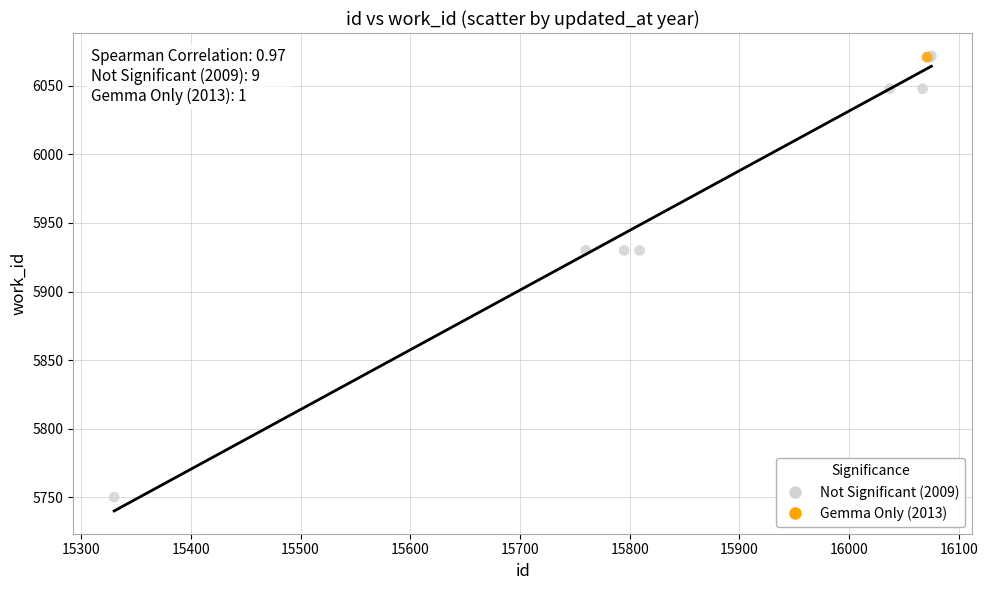

What are all the series names shown in the legend?

Not Significant (2009), Gemma Only (2013)